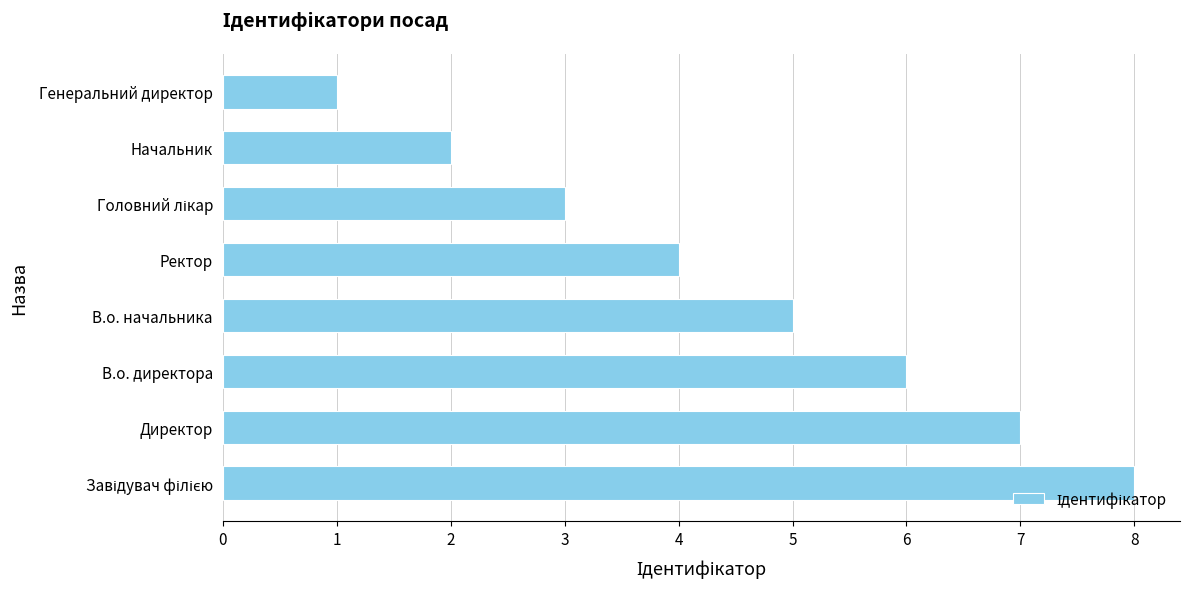

What is the ratio of the value at Директор to the value at В.о. директора?

1.2